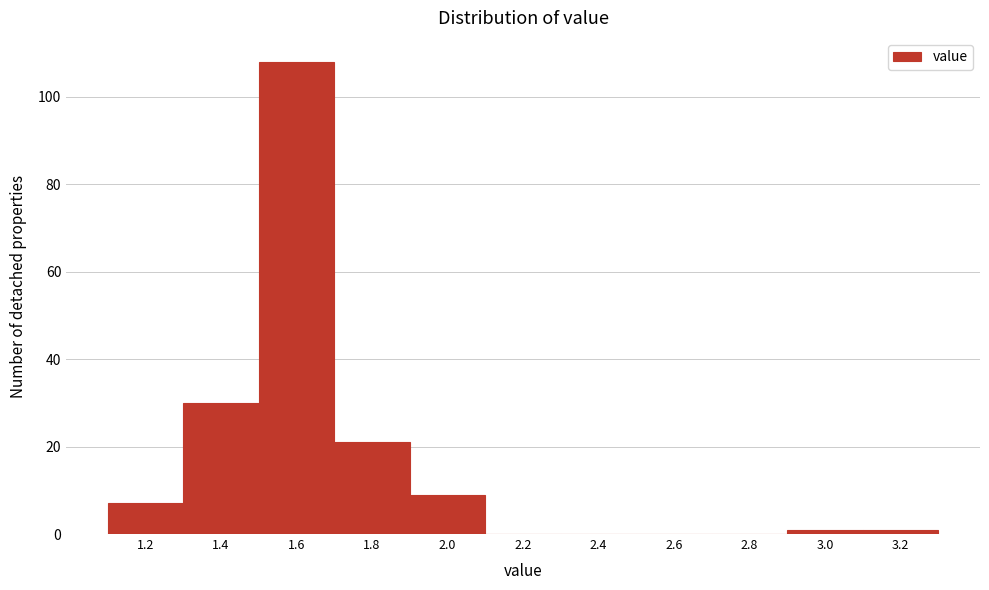

Reading left to right, what are all the values shown in this chart?

1.2=7	1.4=30	1.6=108	1.8=21	2.0=9	2.2=0	2.4=0	2.6=0	2.8=0	3.0=1	3.2=1